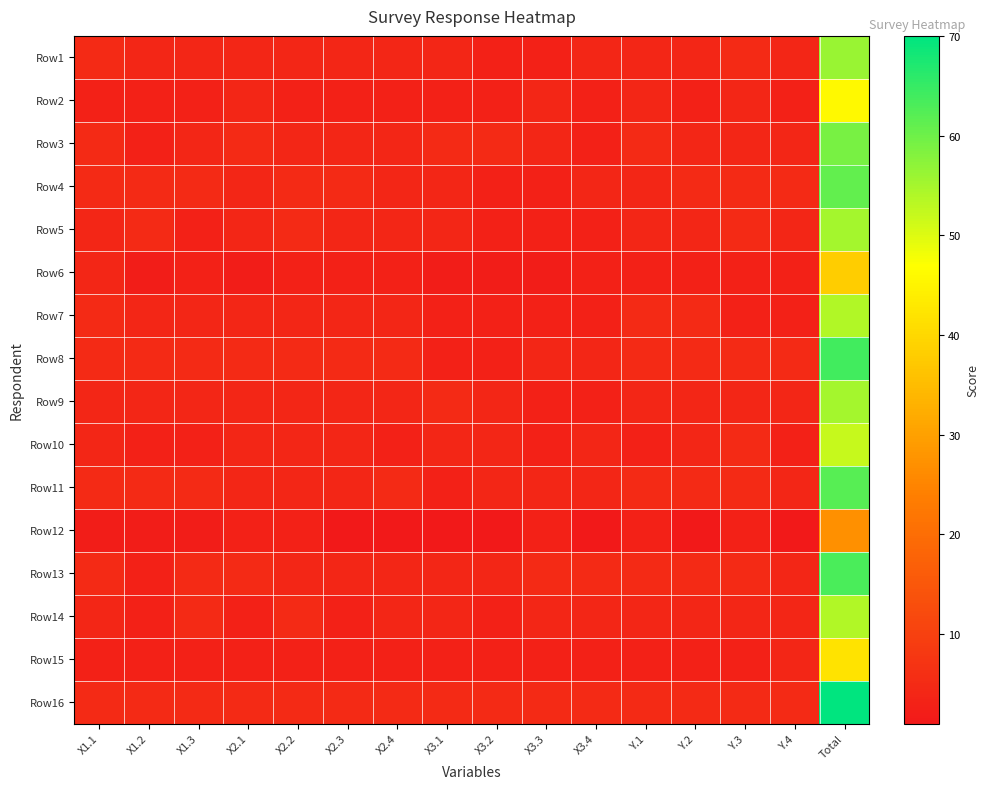

What is the difference between the highest and lowest values at X2.1?

3